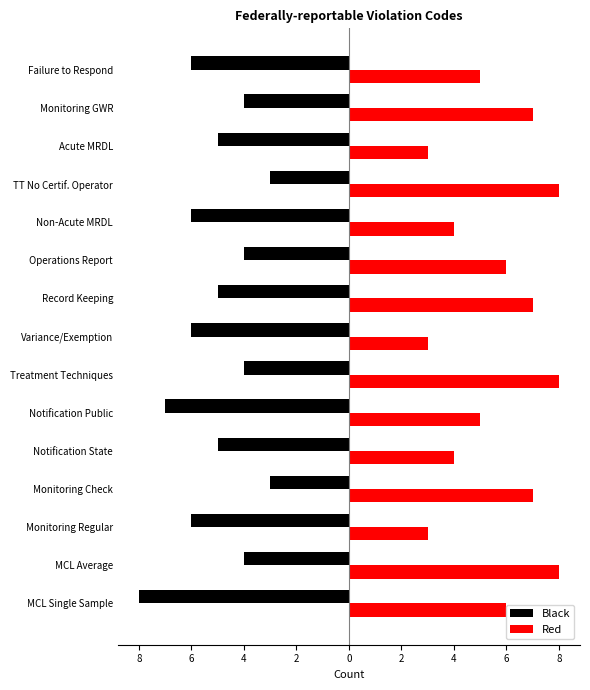

Reading left to right, list all the values displayed in this chart.

Black: -8	-4	-6	-3	-5	-7	-4	-6	-5	-4	-6	-3	-5	-4	-6
Red: 6	8	3	7	4	5	8	3	7	6	4	8	3	7	5